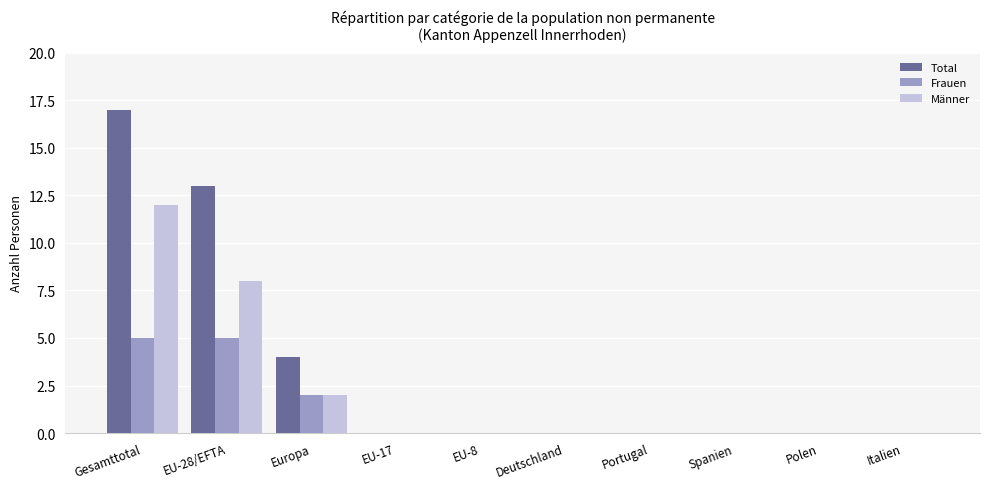

Reading left to right, transcribe all the data shown in this chart.

Total: 17	13	4	0	0	0	0	0	0	0
Frauen: 5	5	2	0	0	0	0	0	0	0
Männer: 12	8	2	0	0	0	0	0	0	0